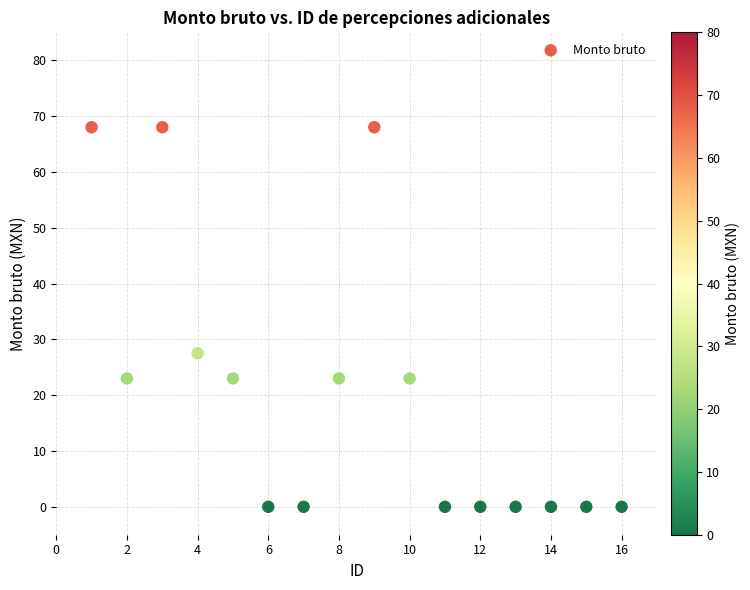

What Y value in the scatter plot is closest to 34?

27.5